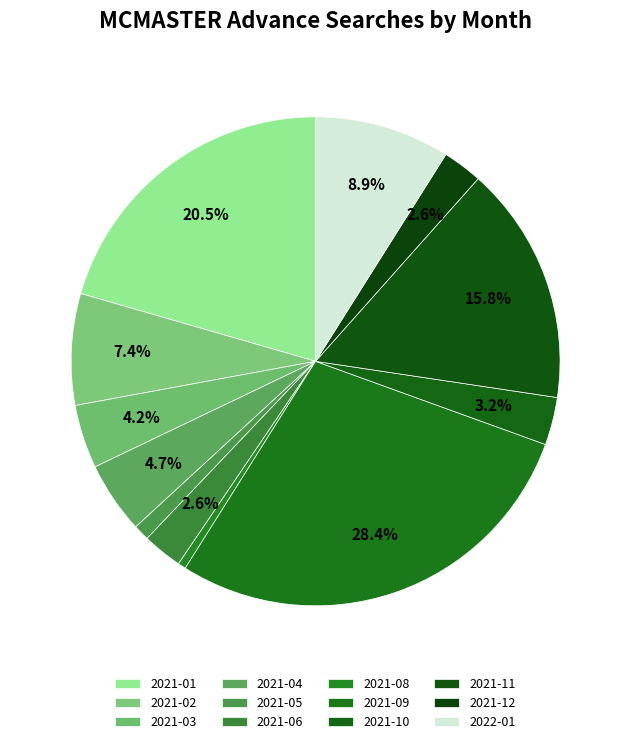

How many segments does this pie chart have?

12